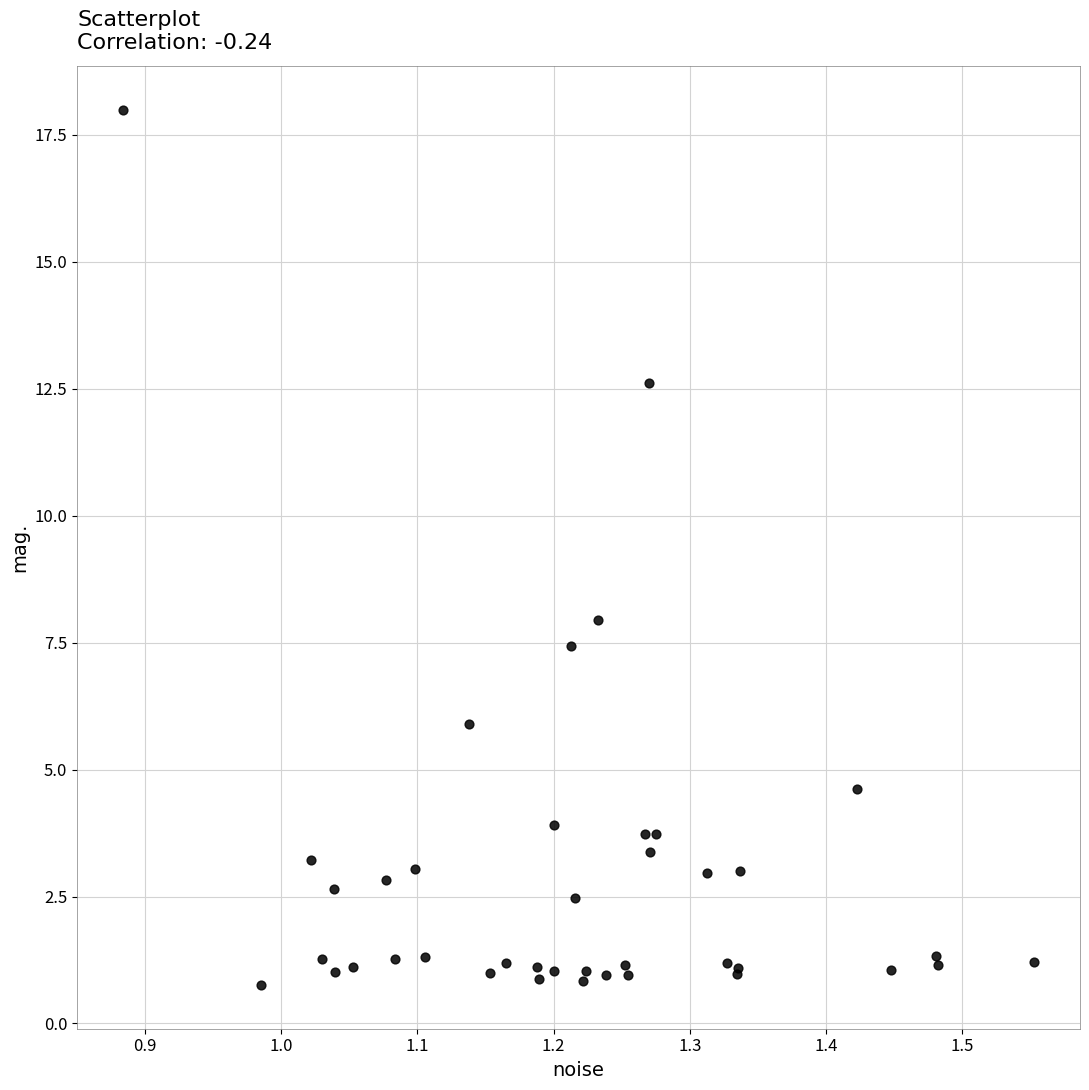

What Y value in the scatter plot is closest to 9?

7.9